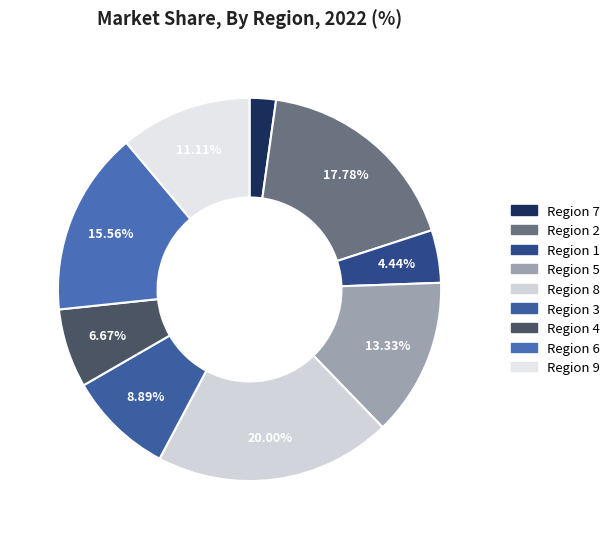

How many segments does this pie chart have?

9